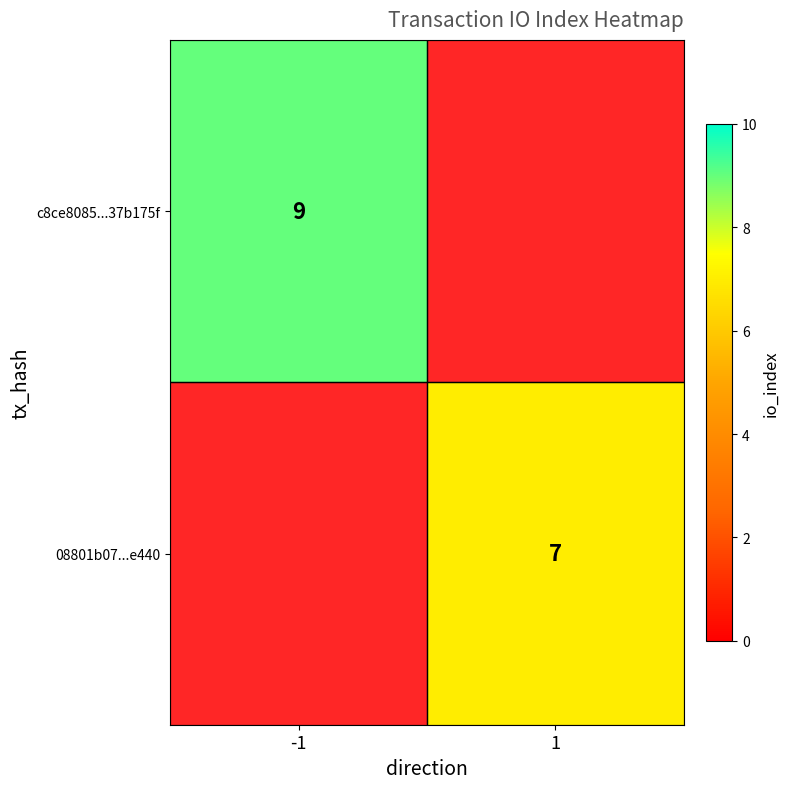

At how many categories does at least one series exceed 7?

1